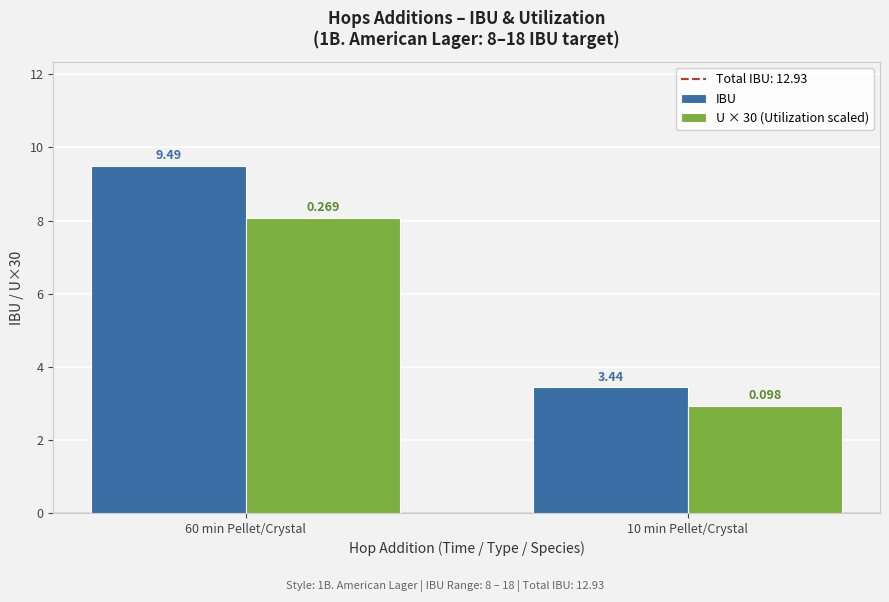

Which series has the widest spread of values?

IBU